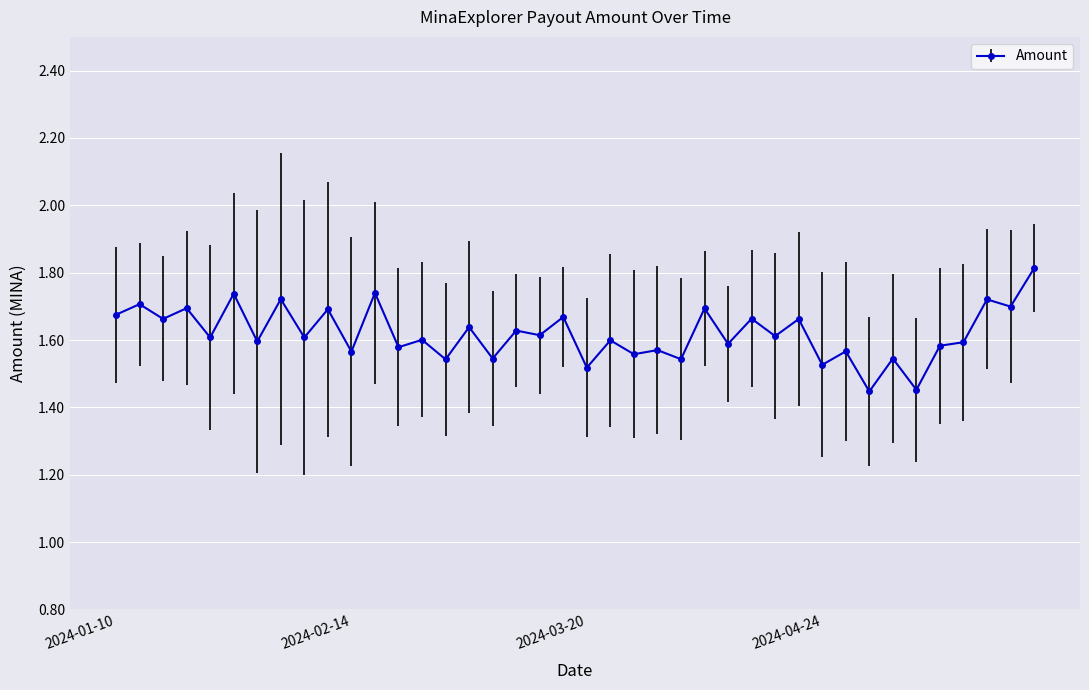

True or false: the data has more than 0 interior local peaks.

True